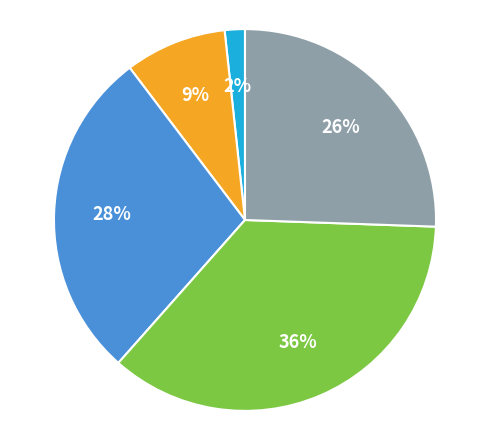

Is there any slice that represents more than half of the pie?

No